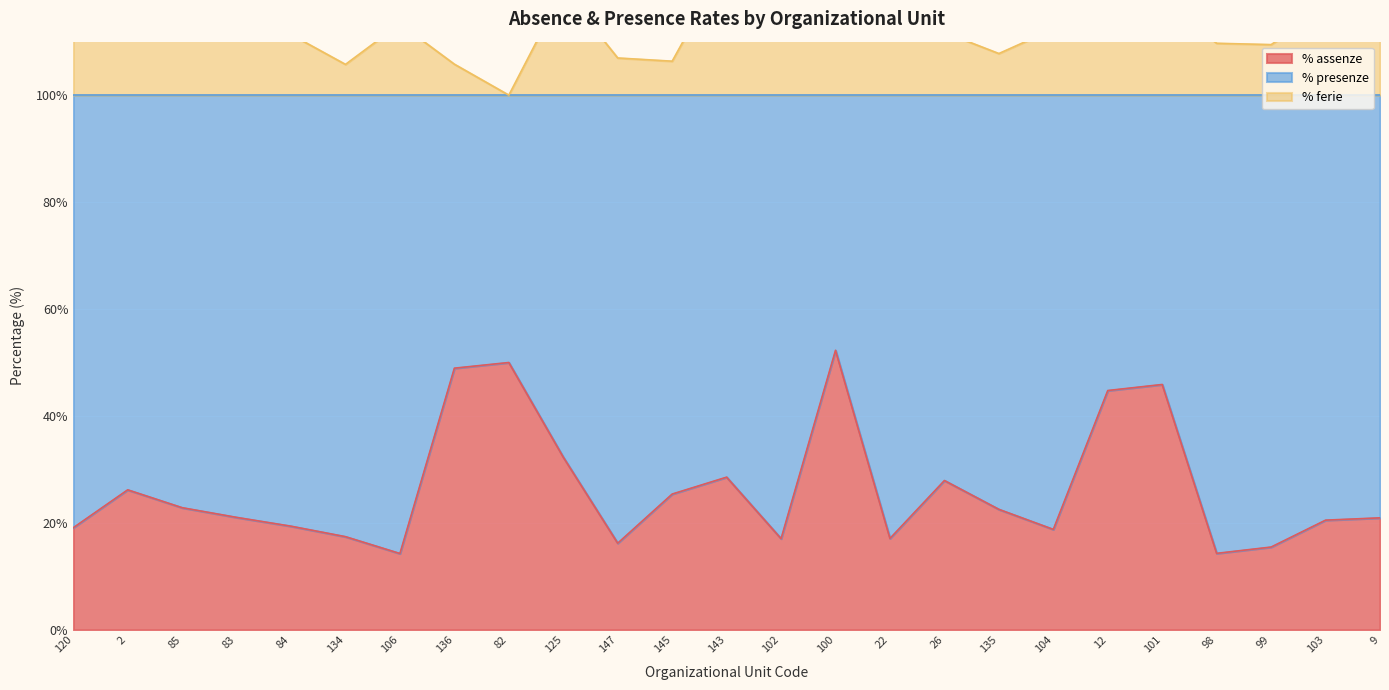

Where does the % assenze series first go above 21?

2